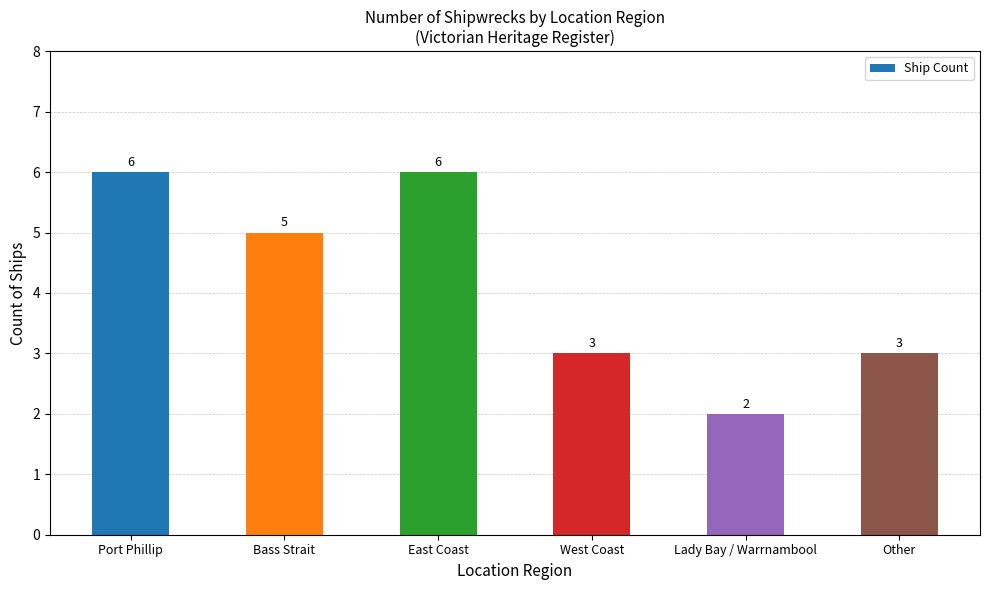

What is the change in value from Port Phillip to Bass Strait?

-1